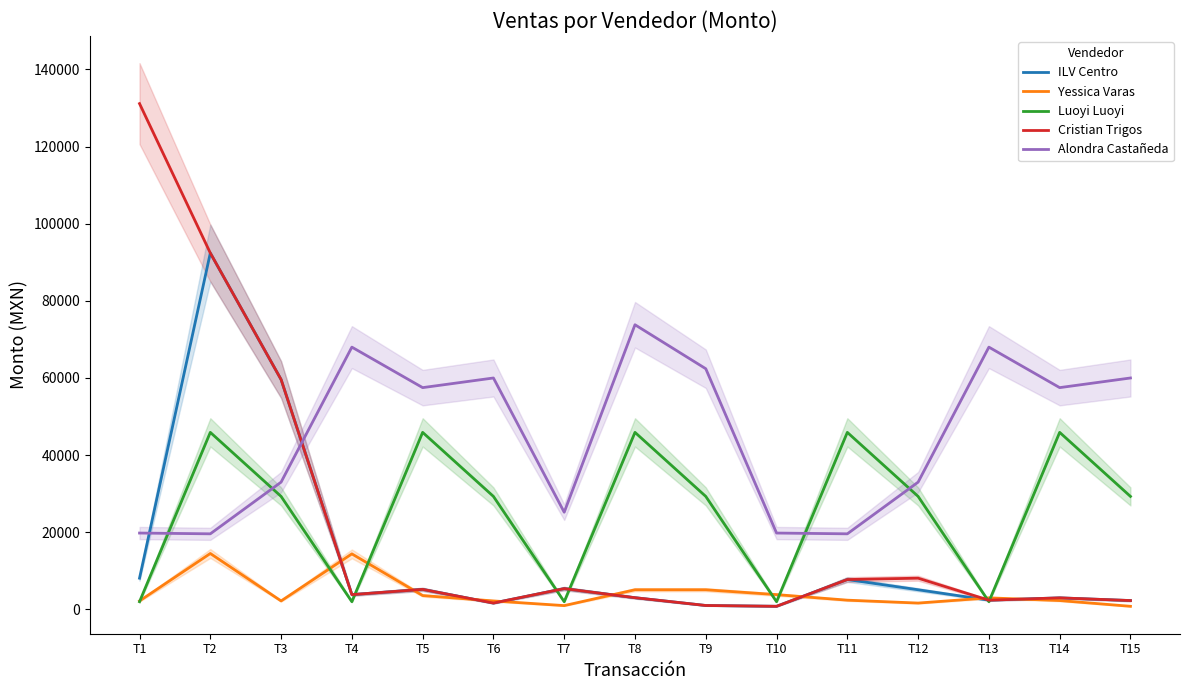

Reading left to right, what are all the values shown in this chart?

ILV Centro: T1=8100	T2=92400	T3=59600	T4=3840	T5=5200	T6=1650	T7=5400	T8=3040	T9=1020	T10=810	T11=7750	T12=5100	T13=2400	T14=3000	T15=2300
Yessica Varas: T1=2200	T2=14500	T3=2200	T4=14400	T5=3600	T6=2200	T7=990	T8=5100	T9=5100	T10=3840	T11=2400	T12=1650	T13=3000	T14=2300	T15=810
Luoyi Luoyi: T1=2000	T2=45900	T3=29300	T4=2000	T5=45900	T6=29300	T7=2000	T8=45900	T9=29300	T10=2000	T11=45900	T12=29300	T13=2000	T14=45900	T15=29300
Cristian Trigos: T1=131130	T2=92400	T3=59600	T4=3840	T5=5200	T6=1650	T7=5400	T8=3040	T9=1020	T10=810	T11=7750	T12=8100	T13=2400	T14=3000	T15=2300
Alondra Castañeda: T1=19800	T2=19600	T3=33000	T4=68000	T5=57500	T6=60000	T7=25200	T8=73800	T9=62400	T10=19800	T11=19600	T12=33000	T13=68000	T14=57500	T15=60000